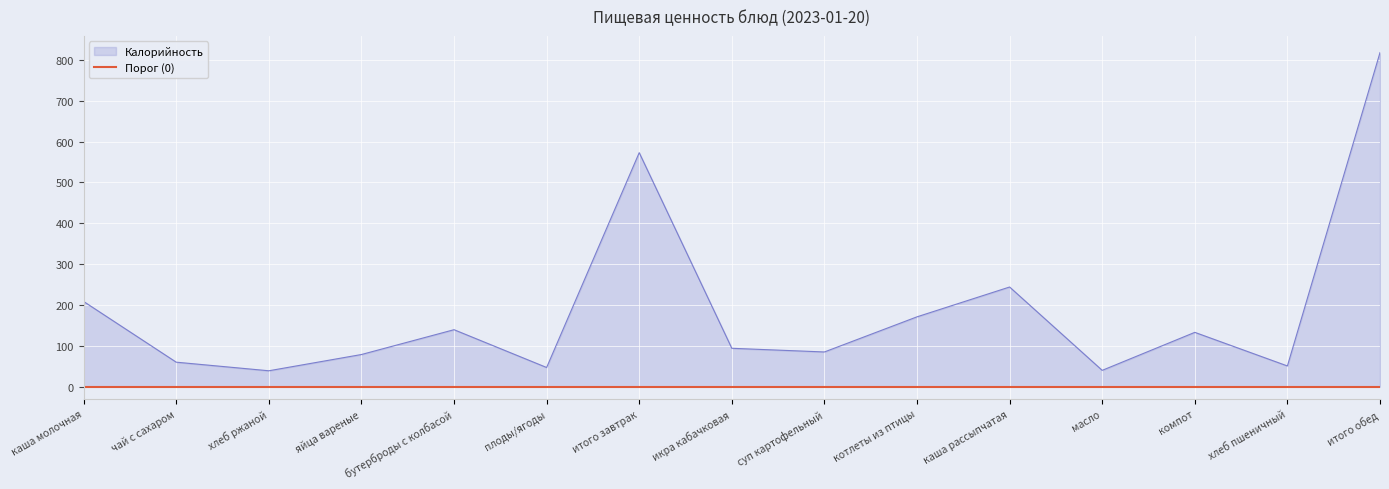

True or false: Жиры has a value of 11.1 at итого обед.

False